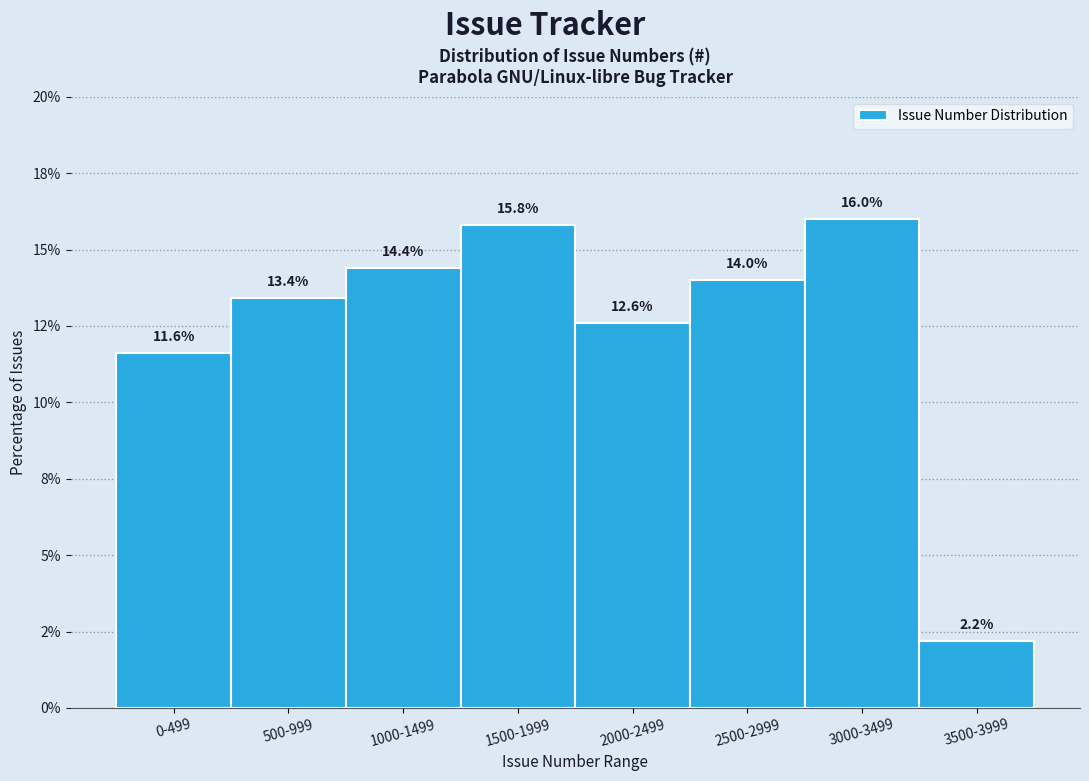

Are the bars horizontal?

No